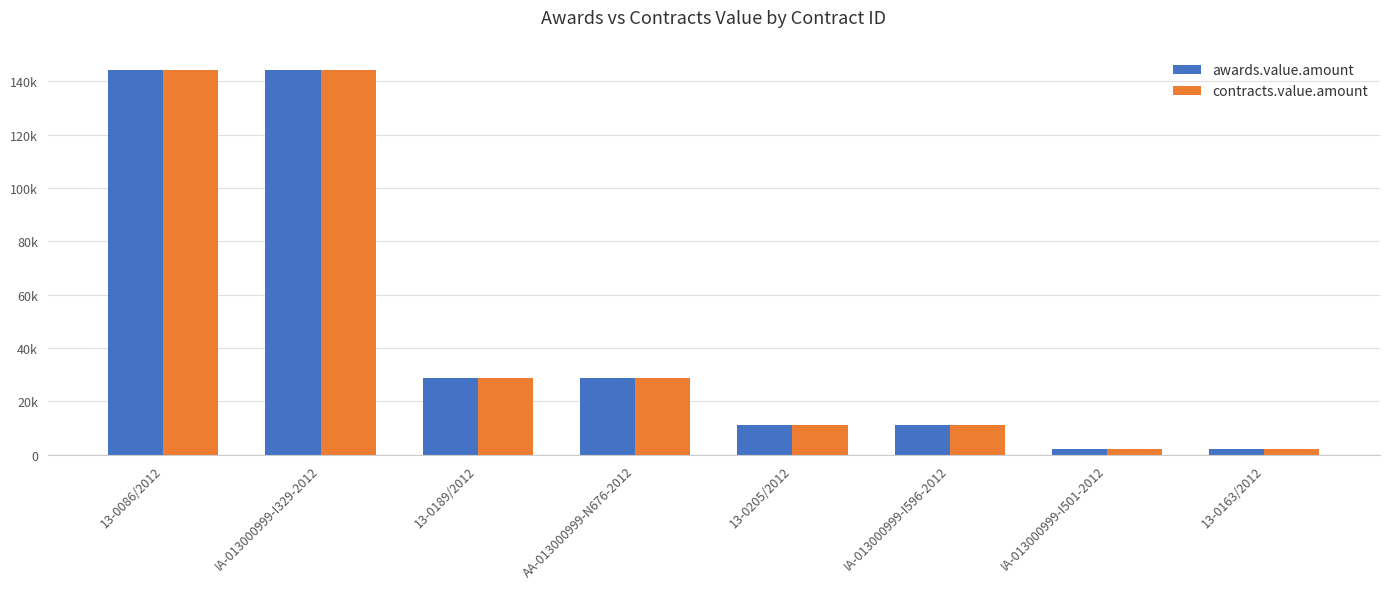

What is the difference between the second highest and minimum values in the awards.value.amount series?

142276.7